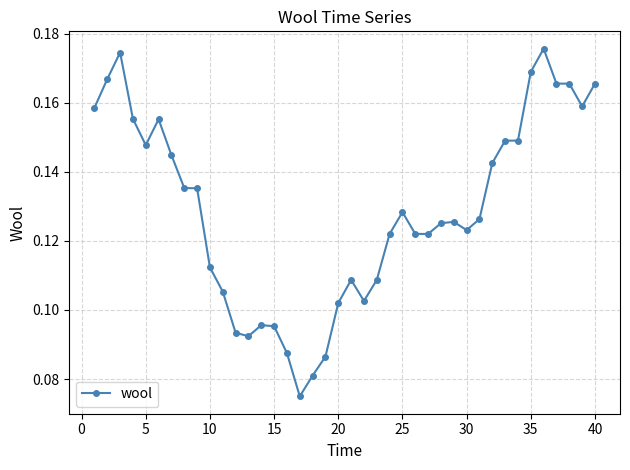

What is the sum of all values?

5.2